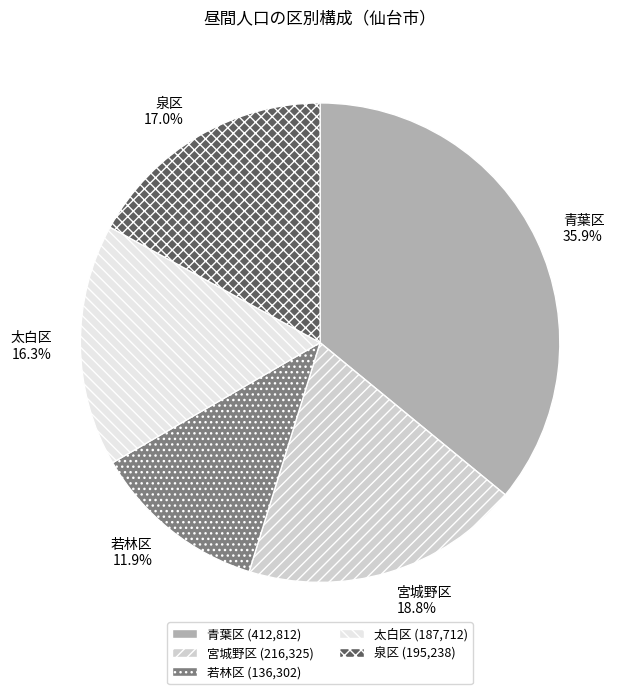

Which slice is the smallest?

若林区